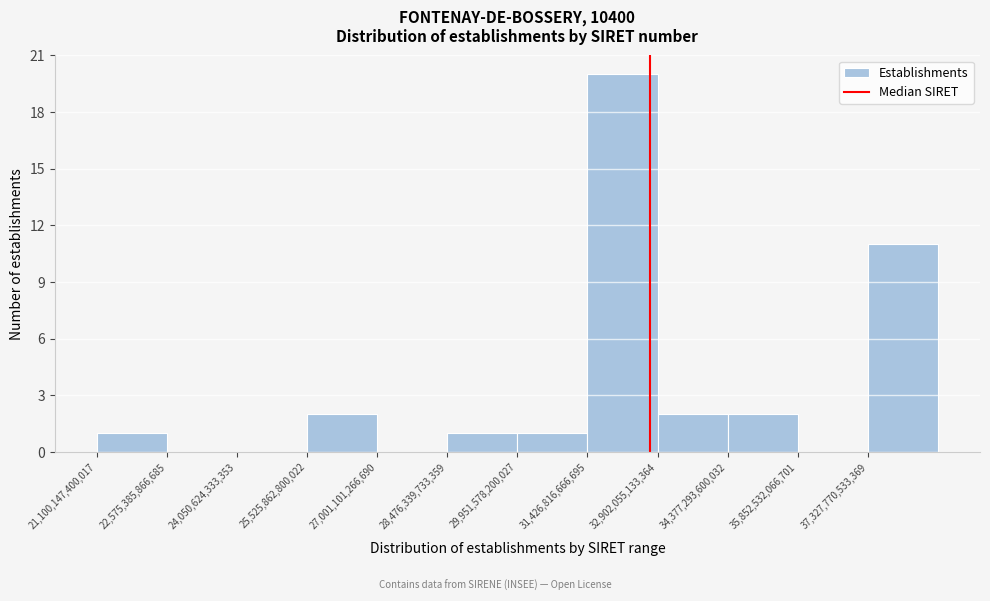

Which range on the x-axis has the tallest bar?

31400000000000 to 33000000000000